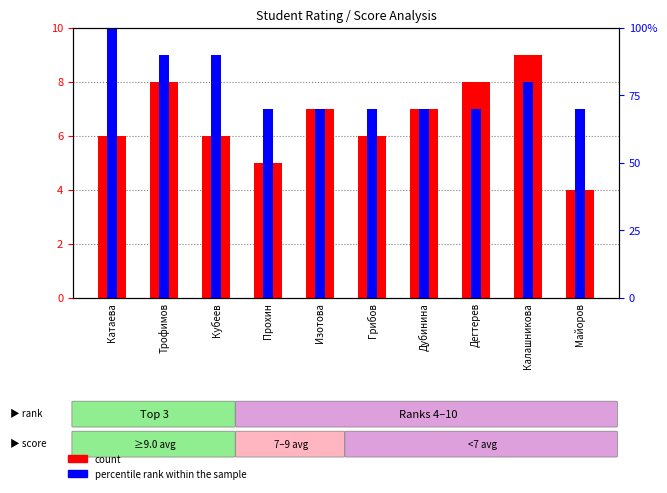

What is the highest value of the percentile rank within the sample series?

10